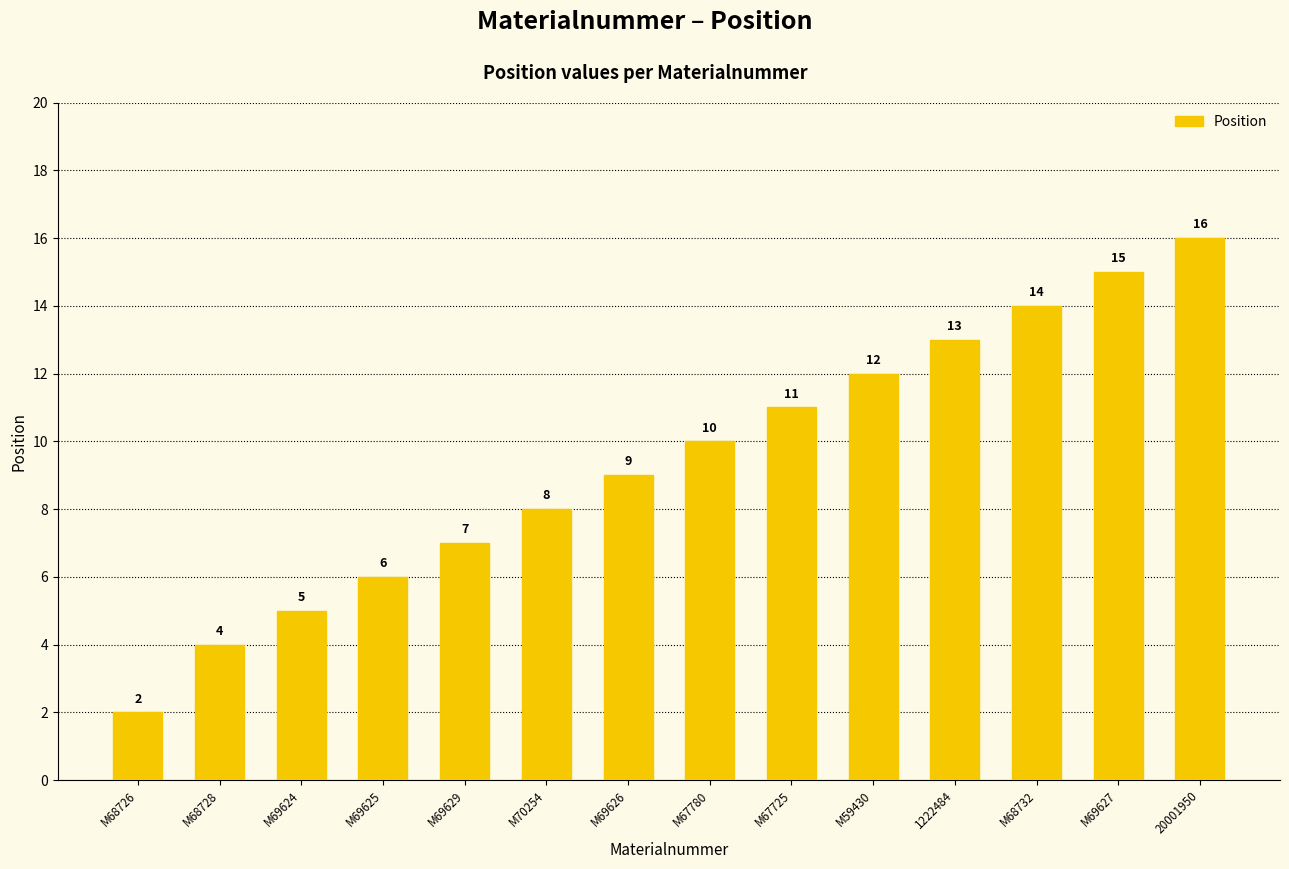

What is the label of the 11th bar from the right?

M69625